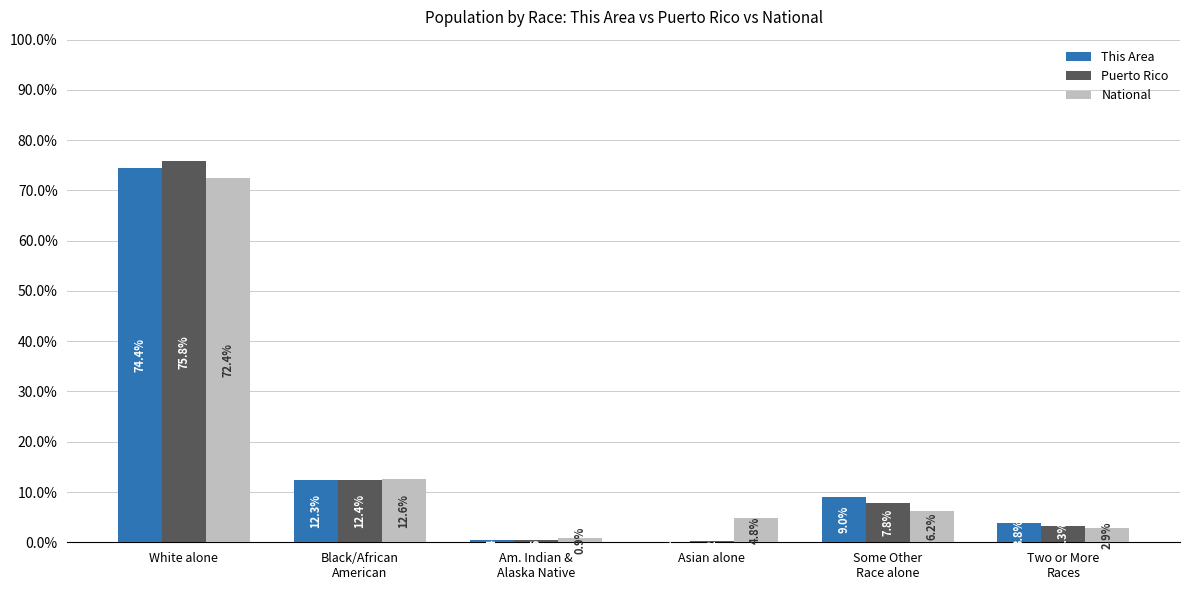

Which series has the largest range (max minus min)?

Puerto Rico